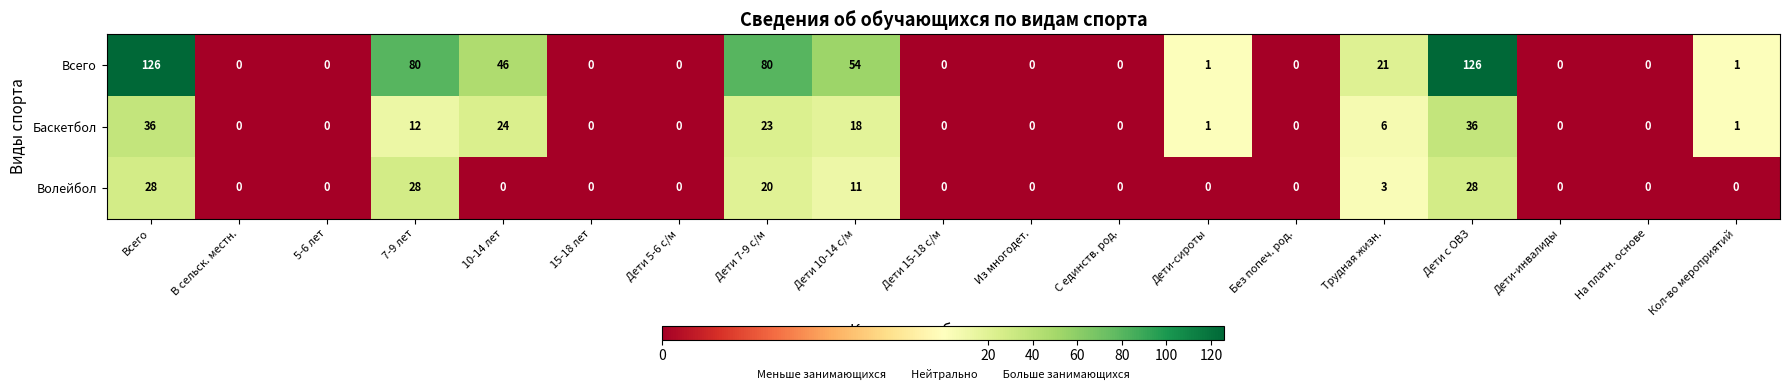

What is the difference between the highest and lowest values at Дети 7-9 с/м?

60